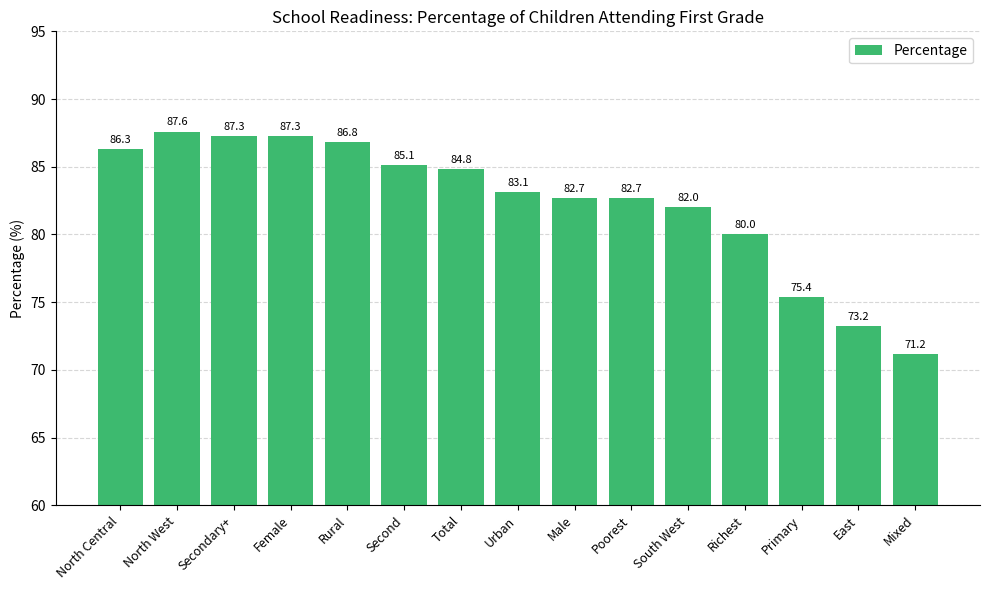

At which label does the data first exceed 83?

North Central